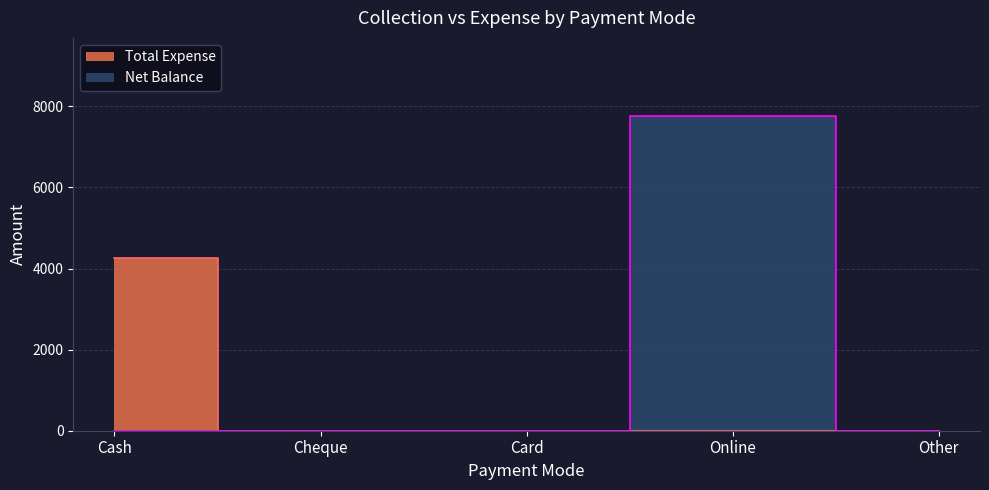

True or false: Net Balance and Total Expense cross at least once.

False